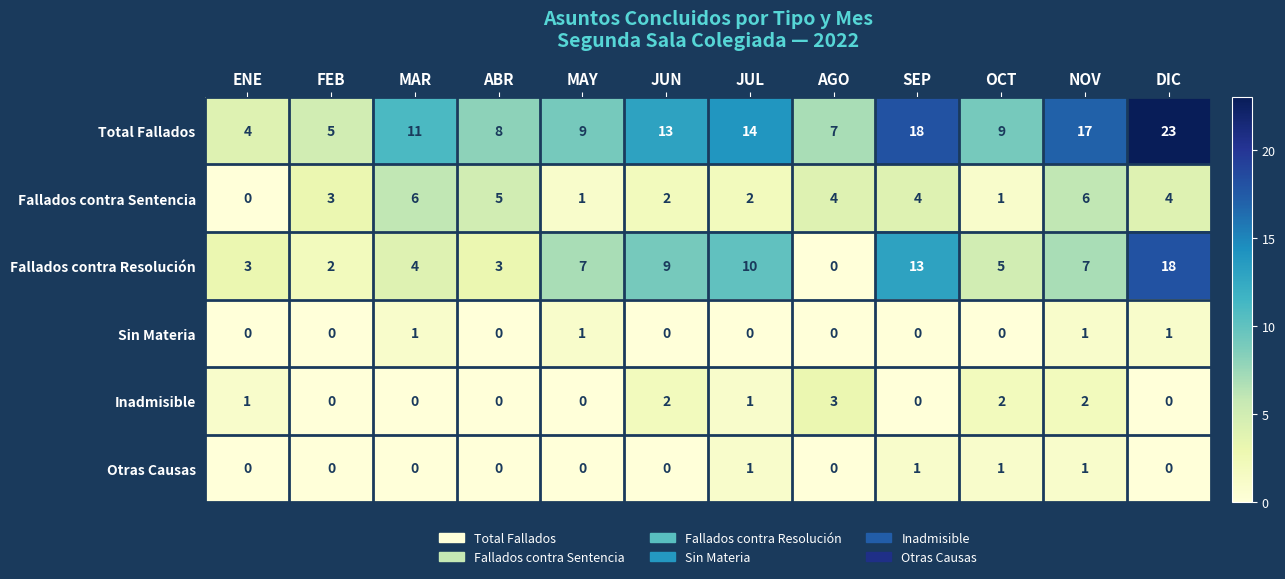

Between FEB and JUN, which is larger?

JUN